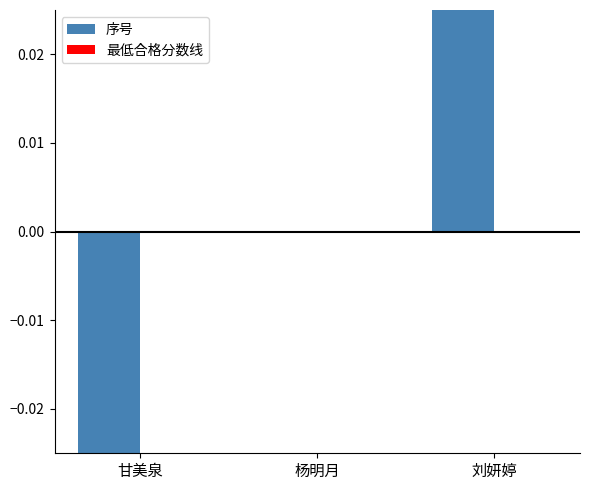

Is it true that the value at 甘美泉 is -0.0?

True